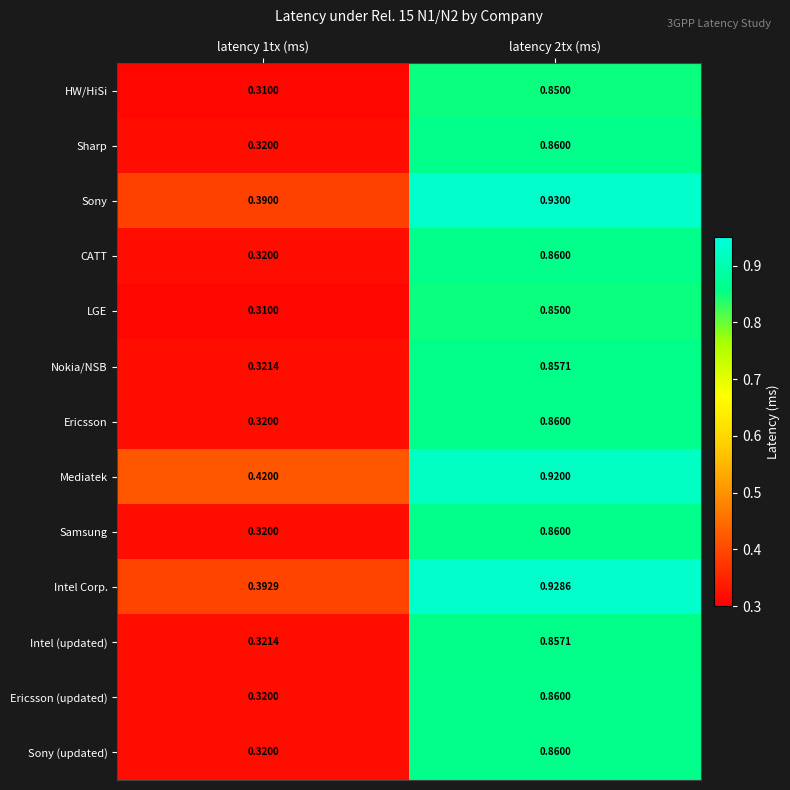

Is the value of Mediatek at latency 2tx (ms) greater than the value of Intel Corp. at latency 1tx (ms)?

Yes